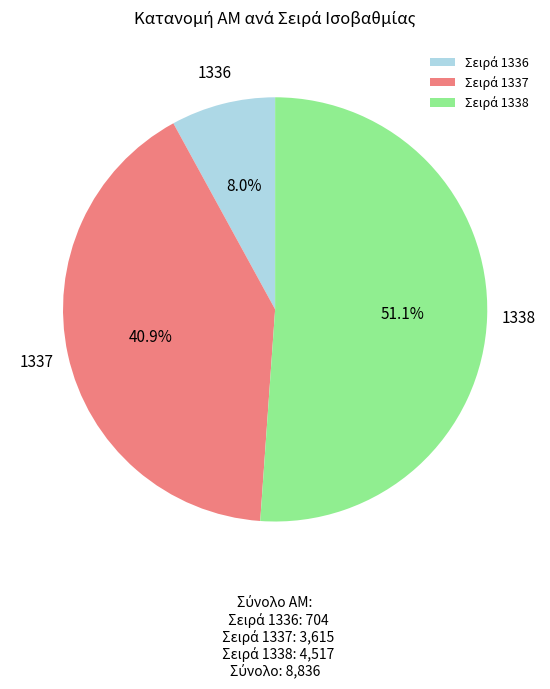

Does any single category account for the majority?

Yes